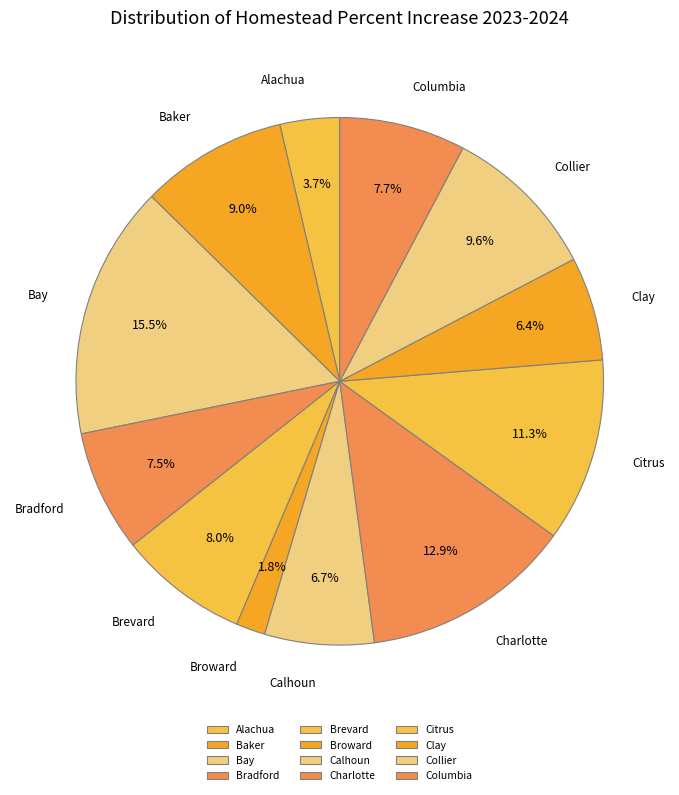

To the nearest percent, what is the difference between the Bradford and Calhoun slice percentages?

1%